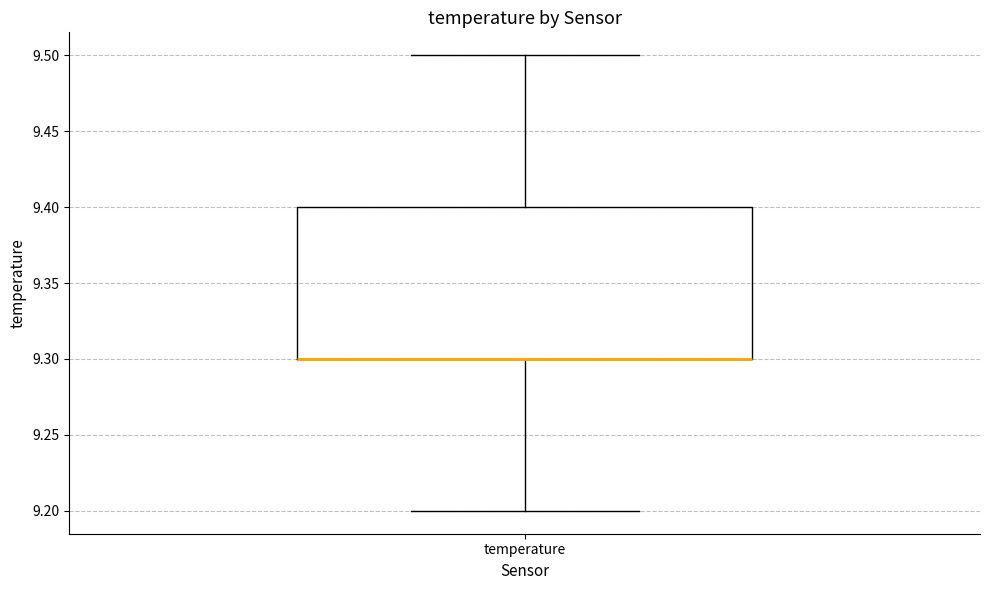

Read this box plot against the y-axis: the position of the median line, the range covered by the box, and the ends of both whiskers. The values are not printed on the chart, so give them approximately, as read against the axis.

median 9.3 (drawn on the box's lower edge), box 9.3 to 9.4, whiskers 9.2 to 9.5